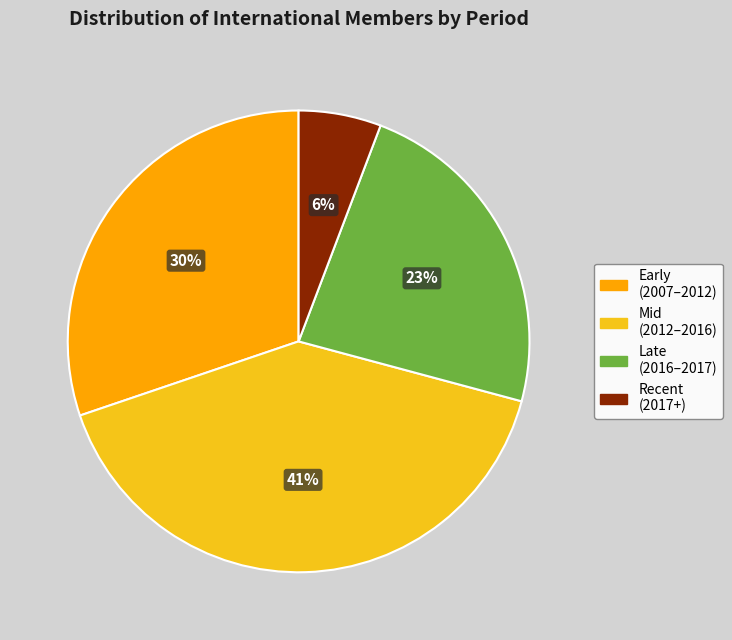

To the nearest percent, what is the average slice percentage?

25%